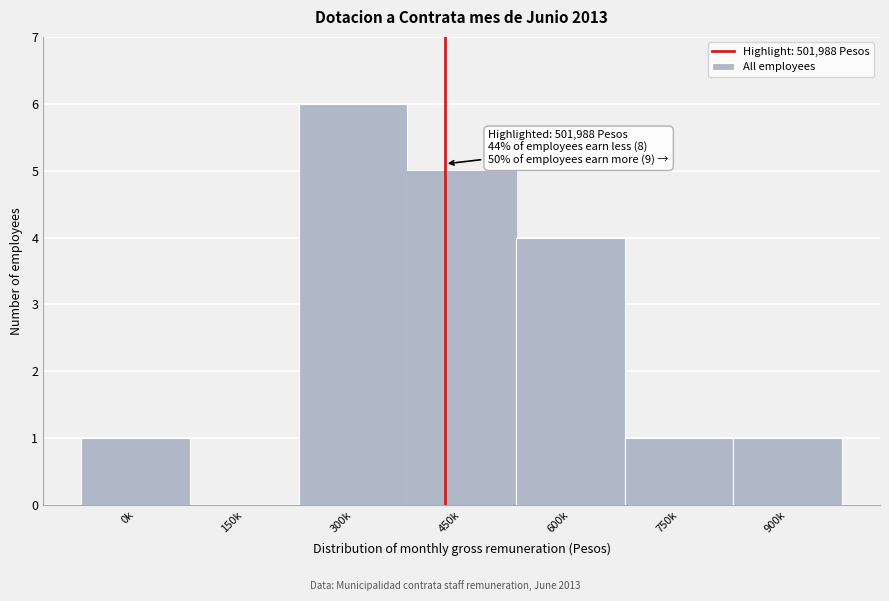

Reading left to right, extract all data points from this chart.

0k=1	150k=0	300k=6	450k=5	600k=4	750k=1	900k=1